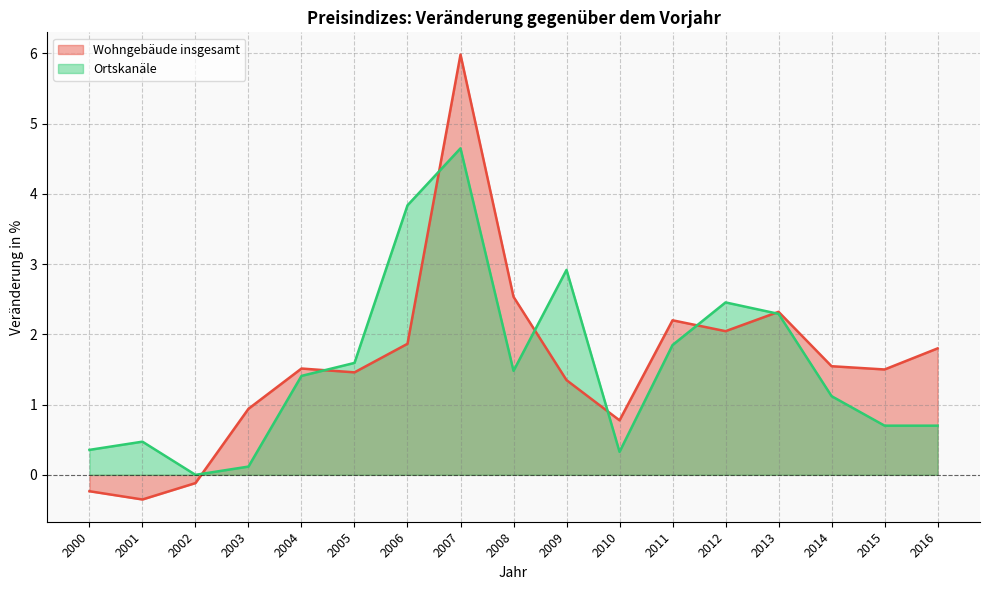

What are all the series names shown in the legend?

Wohngebäude insgesamt, Ortskanäle